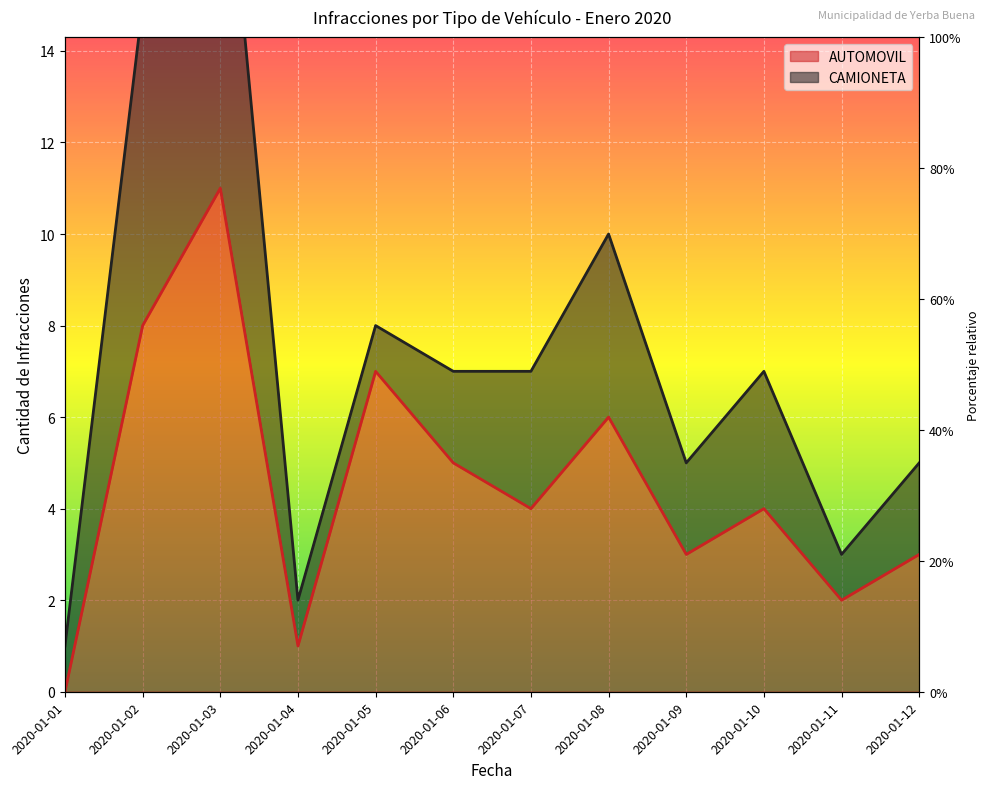

Reading right to left, transcribe all the data shown in this chart.

3	2	4	3	6	4	5	7	1	11	8	0